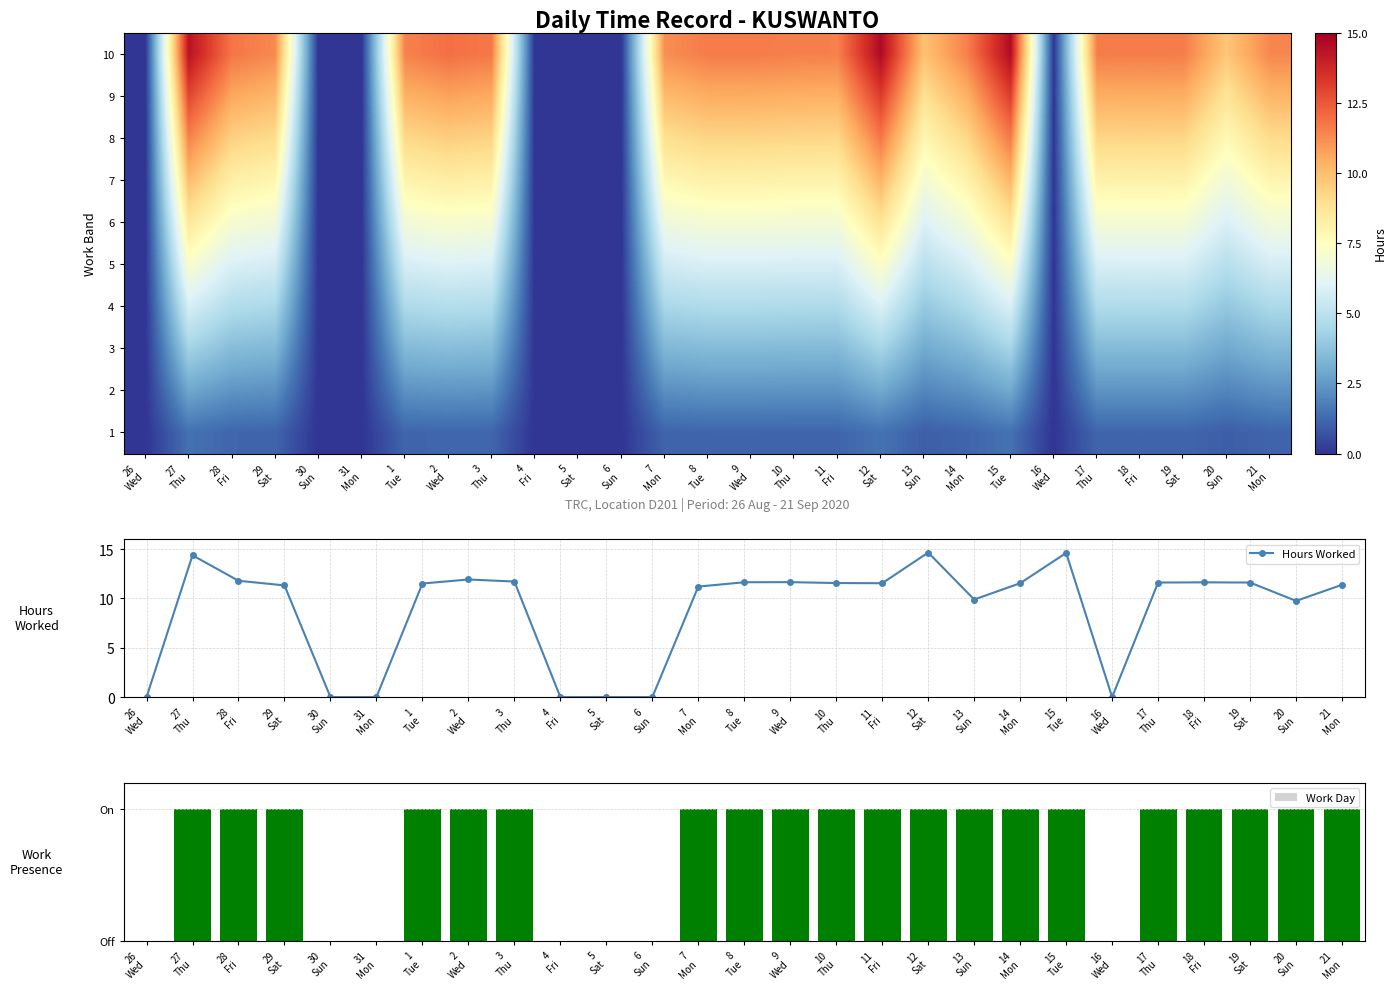

True or false: Hours Worked has more than 1 points higher than both neighbors.

True